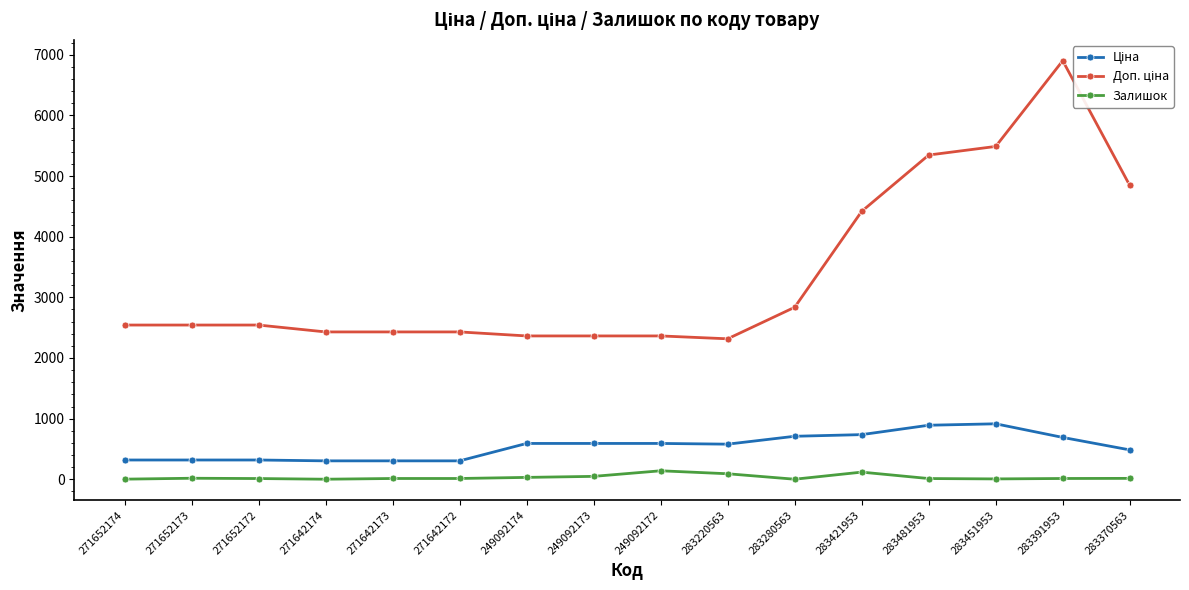

The Залишок series shows 1.0 at 283280563. True or false?

True